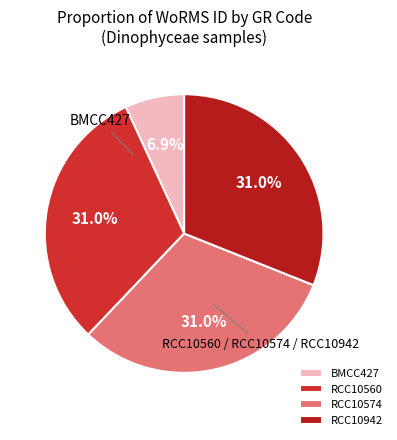

To the nearest percent, what percentage of the pie is BMCC427?

7%